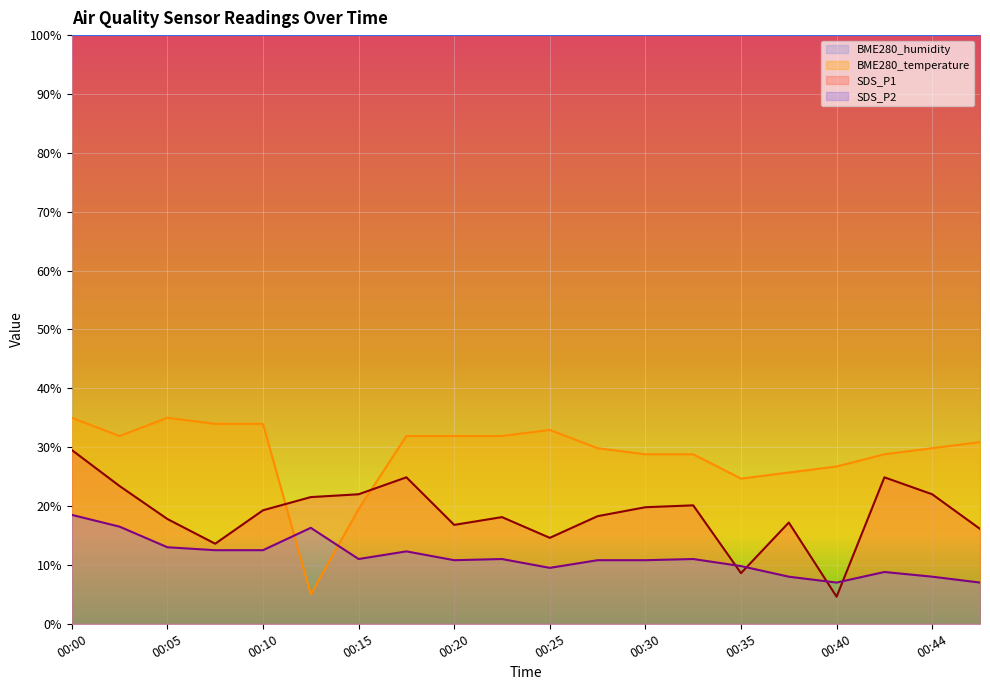

Reading left to right, transcribe all the data shown in this chart.

BME280_temperature: 00:00=35.0	00:03=31.9	00:05=35.0	00:08=34.0	00:10=34.0	00:13=5.0	00:15=19.5	00:18=31.9	00:20=31.9	00:22=31.9	00:25=32.9	00:27=29.8	00:30=28.8	00:32=28.8	00:35=24.7	00:37=25.7	00:40=26.7	00:42=28.8	00:44=29.8	00:47=30.9
SDS_P1: 00:00=29.5	00:03=23.4	00:05=17.8	00:08=13.6	00:10=19.3	00:13=21.5	00:15=22.0	00:18=24.9	00:20=16.8	00:22=18.1	00:25=14.6	00:27=18.3	00:30=19.8	00:32=20.1	00:35=8.6	00:37=17.2	00:40=4.6	00:42=24.9	00:44=22.0	00:47=16.1
SDS_P2: 00:00=18.5	00:03=16.5	00:05=13.0	00:08=12.5	00:10=12.5	00:13=16.3	00:15=11.0	00:18=12.3	00:20=10.8	00:22=11.0	00:25=9.5	00:27=10.8	00:30=10.8	00:32=11.0	00:35=9.8	00:37=8.0	00:40=7.0	00:42=8.8	00:44=8.0	00:47=7.0